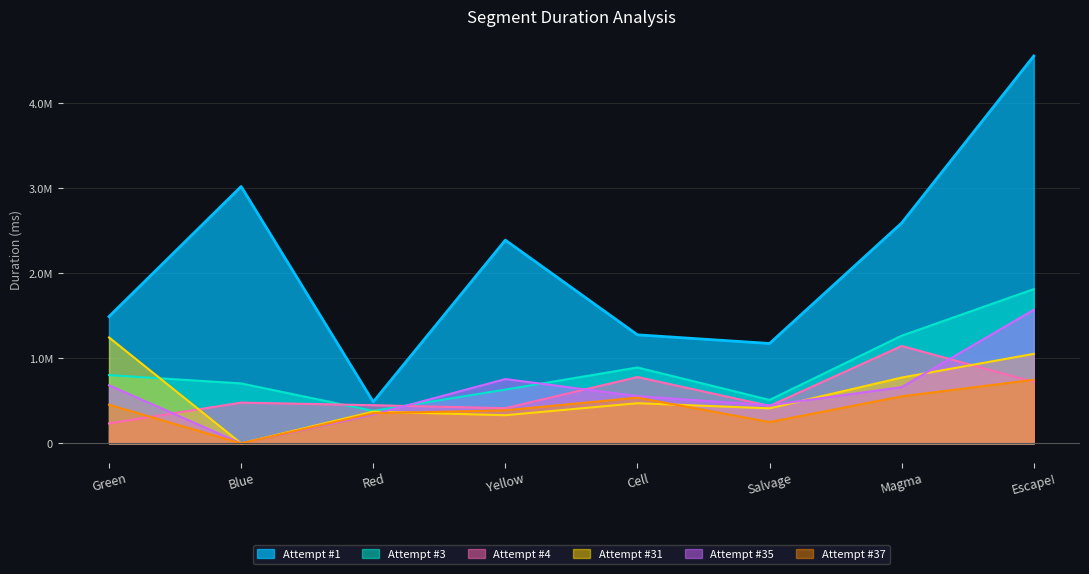

Rank the series at Blue from highest to lowest value.

Attempt #1, Attempt #3, Attempt #4, Attempt #31, Attempt #35, Attempt #37